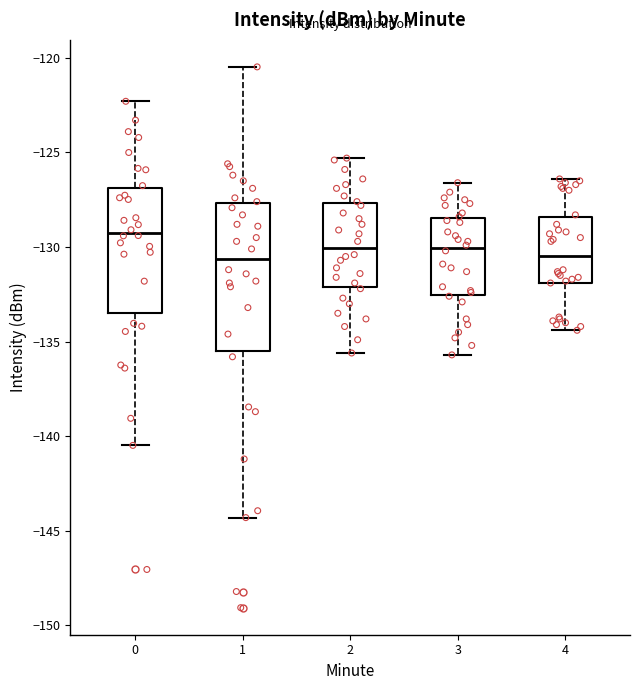

Reading left to right, read every box against the y-axis: the position of its median line, the range the box covers, and the ends of its whiskers. The values are not printed on the chart, so give them approximately, as read against the axis.

0: median -129.0, box -133.5 to -127.0, whiskers -140.5 to -122.5
1: median -130.5, box -135.5 to -127.5, whiskers -144.5 to -120.5
2: median -130.0, box -132.0 to -127.5, whiskers -135.5 to -125.5
3: median -130.0, box -132.5 to -128.5, whiskers -135.5 to -126.5
4: median -130.5, box -132.0 to -128.5, whiskers -134.5 to -126.5